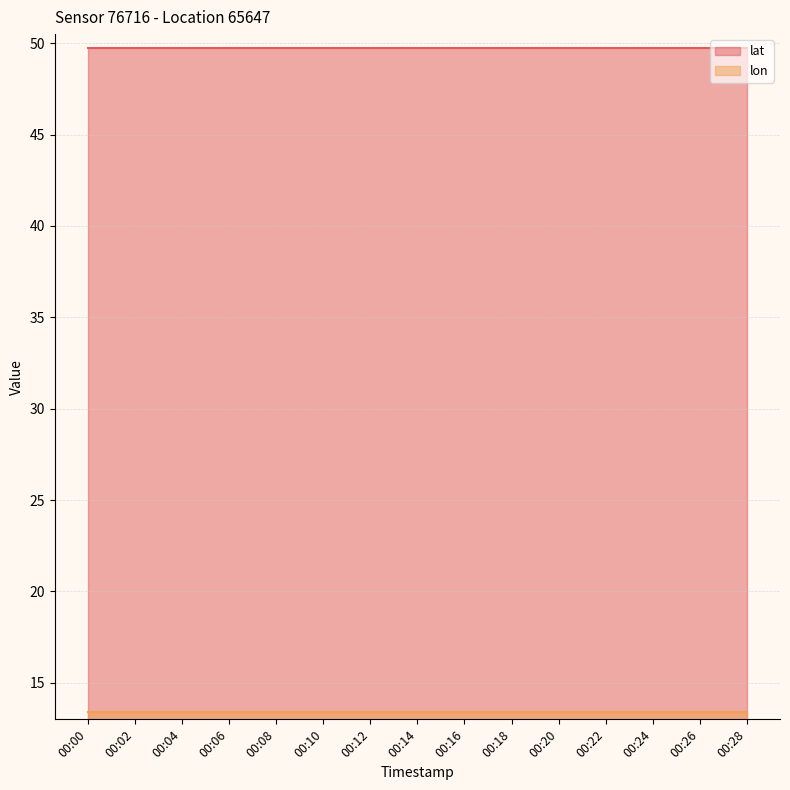

Reading left to right, transcribe all the data shown in this chart.

lat: 49.7	49.7	49.7	49.7	49.7	49.7	49.7	49.7	49.7	49.7	49.7	49.7	49.7	49.7	49.7
lon: 13.4	13.4	13.4	13.4	13.4	13.4	13.4	13.4	13.4	13.4	13.4	13.4	13.4	13.4	13.4